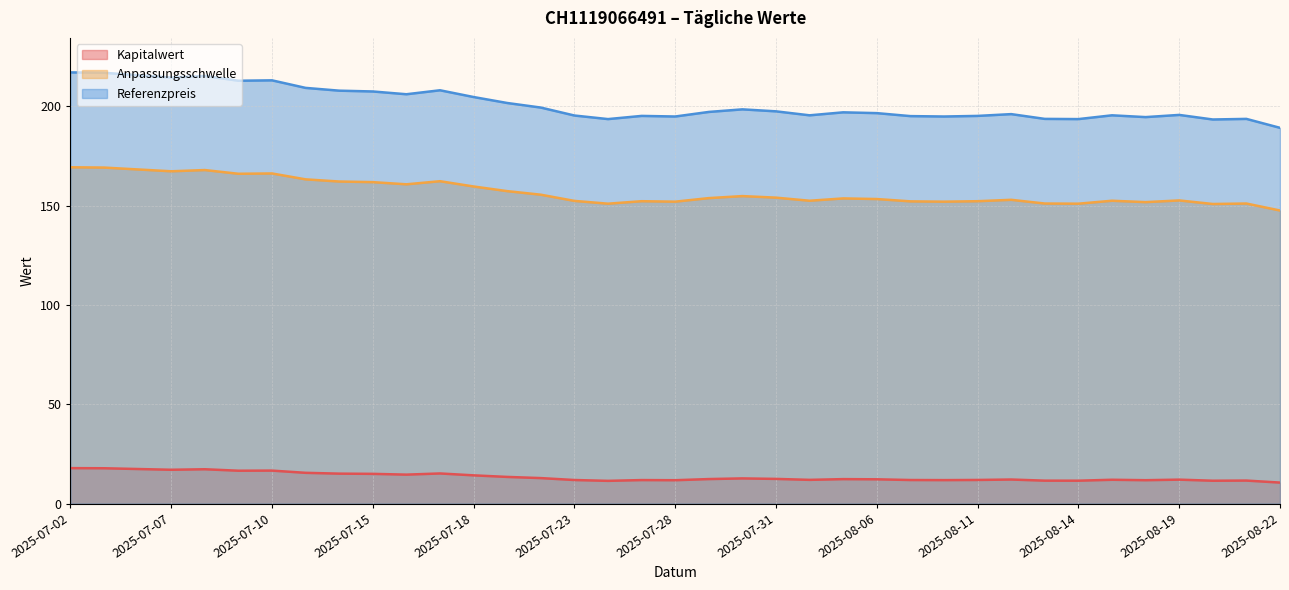

True or false: Anpassungsschwelle and Kapitalwert intersect in this chart.

False